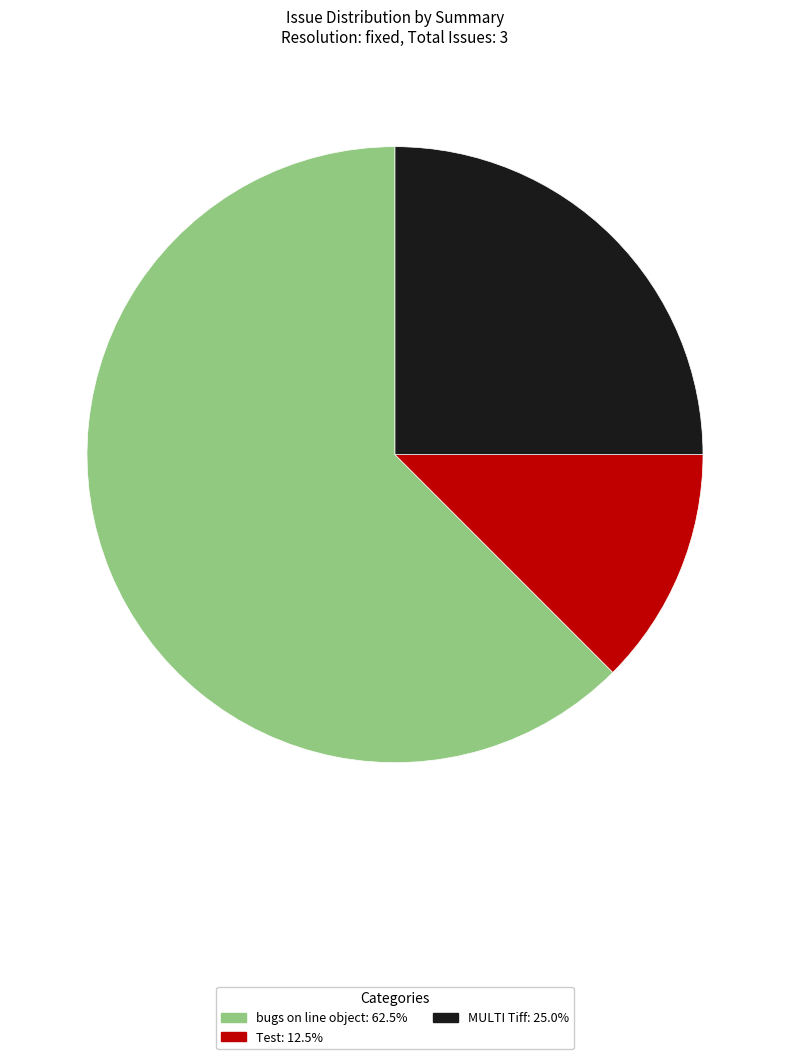

Approximately how many times larger is the value at MULTI Tiff: 25.0% compared to Test: 12.5%?

2.0